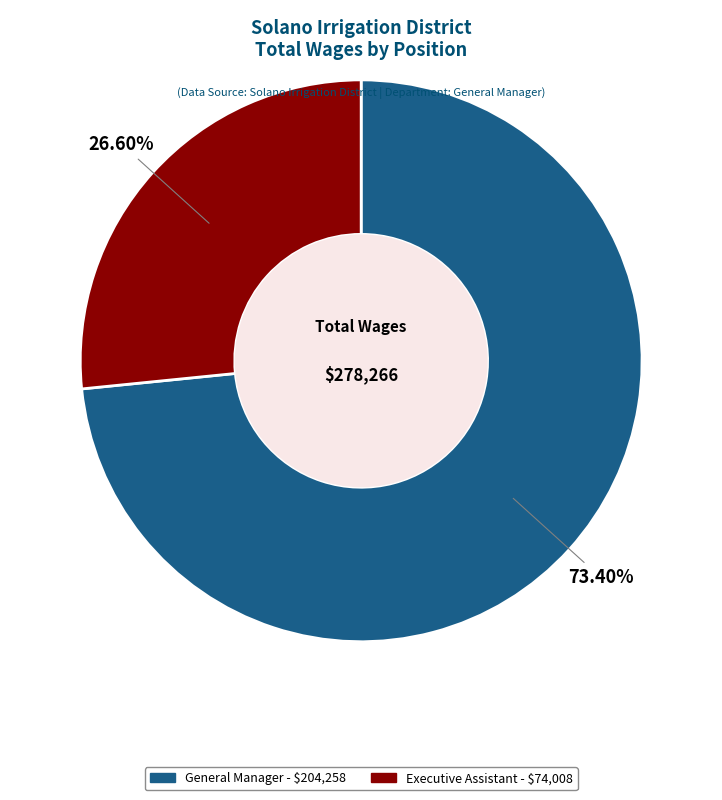

What is the ratio of the value at Executive Assistant to the value at General Manager?

0.4